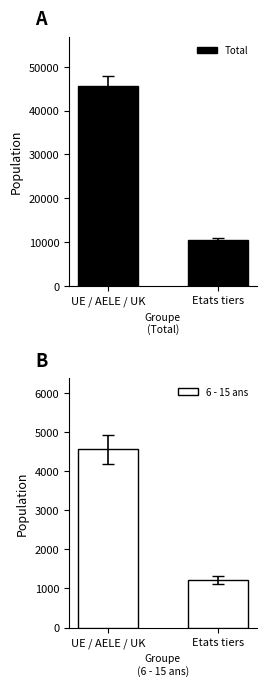

What is the difference between the highest and lowest values at Etats tiers?

9188